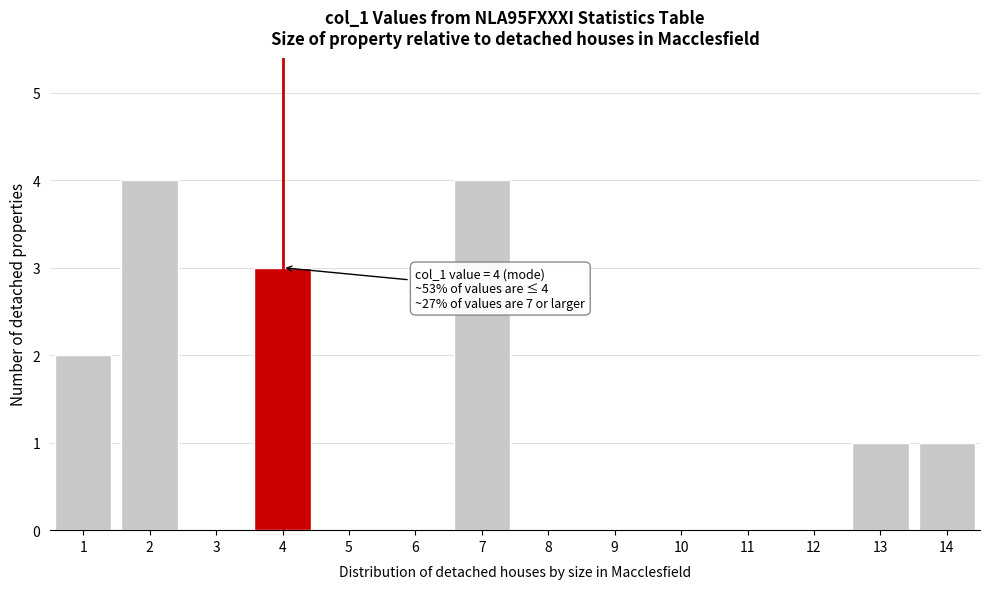

Reading left to right, transcribe all the data shown in this chart.

1=2	2=4	3=0	4=3	5=0	6=0	7=4	8=0	9=0	10=0	11=0	12=0	13=1	14=1